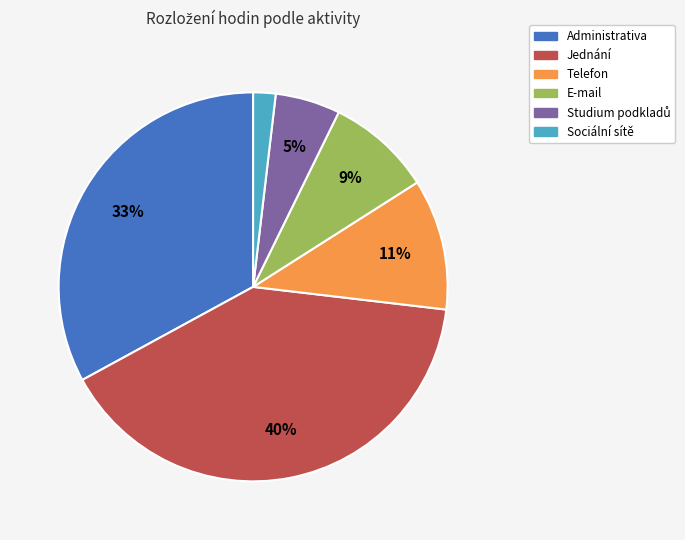

To the nearest percent, what is the average slice percentage?

17%